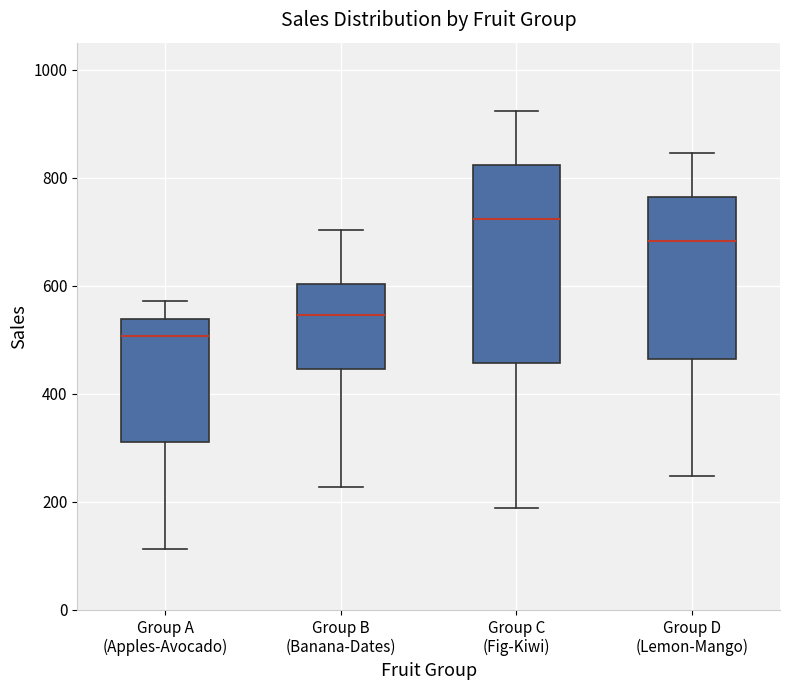

Reading left to right, read every box against the y-axis: the position of its median line, the range the box covers, and the ends of its whiskers. The values are not printed on the chart, so give them approximately, as read against the axis.

Group A (Apples-Avocado): median 500, box 320 to 540, whiskers 120 to 580
Group B (Banana-Dates): median 540, box 440 to 600, whiskers 220 to 700
Group C (Fig-Kiwi): median 720, box 460 to 820, whiskers 180 to 920
Group D (Lemon-Mango): median 680, box 460 to 760, whiskers 240 to 840